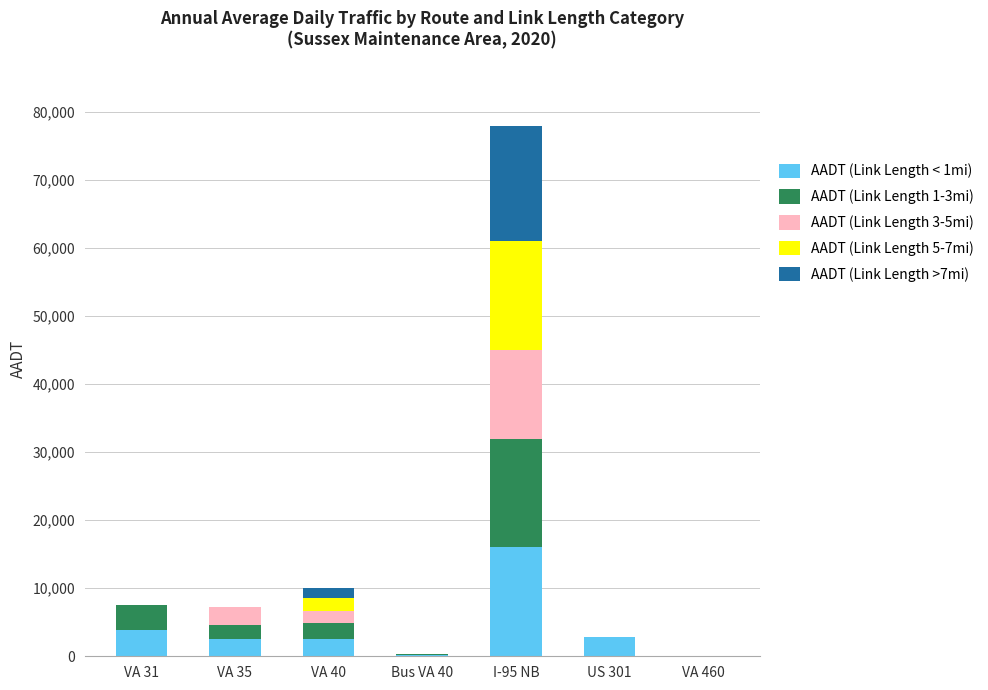

The value of AADT (Link Length < 1mi) at US 301 is 2900. True or false?

True